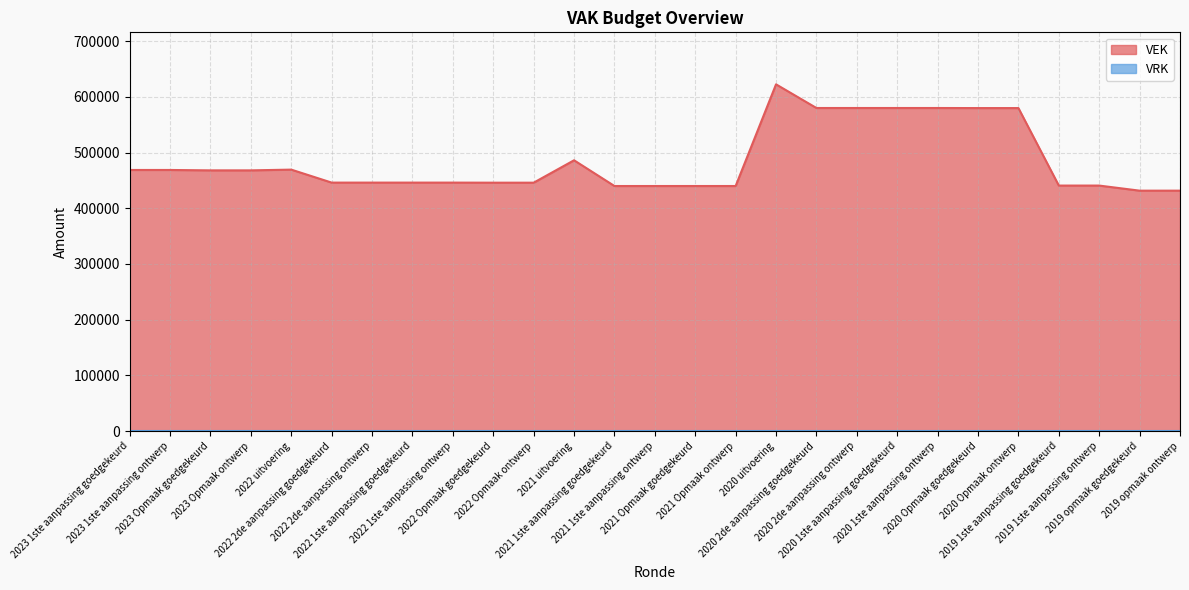

What is the average value?

485618